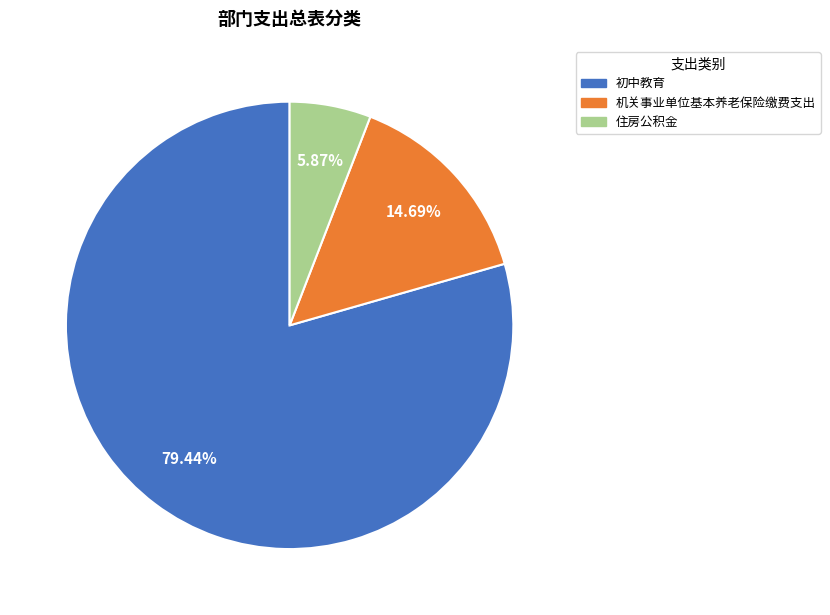

Combined, what portion of the pie is 机关事业单位基本养老保险缴费支出 and 初中教育?

94.1%